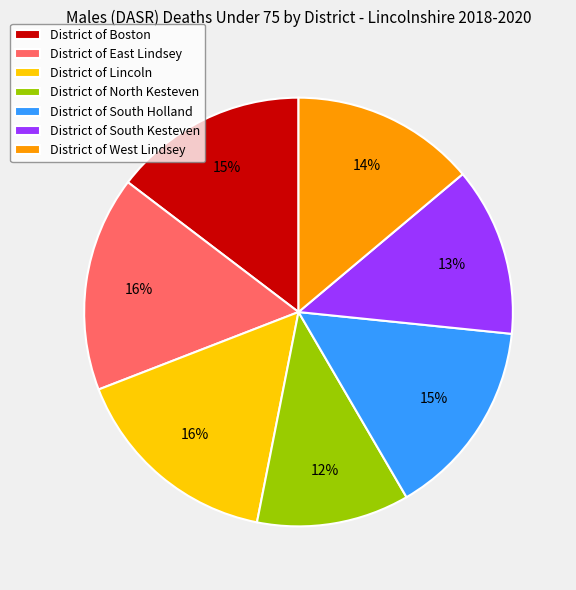

Is the sum of District of North Kesteven and District of Lincoln greater than half?

No